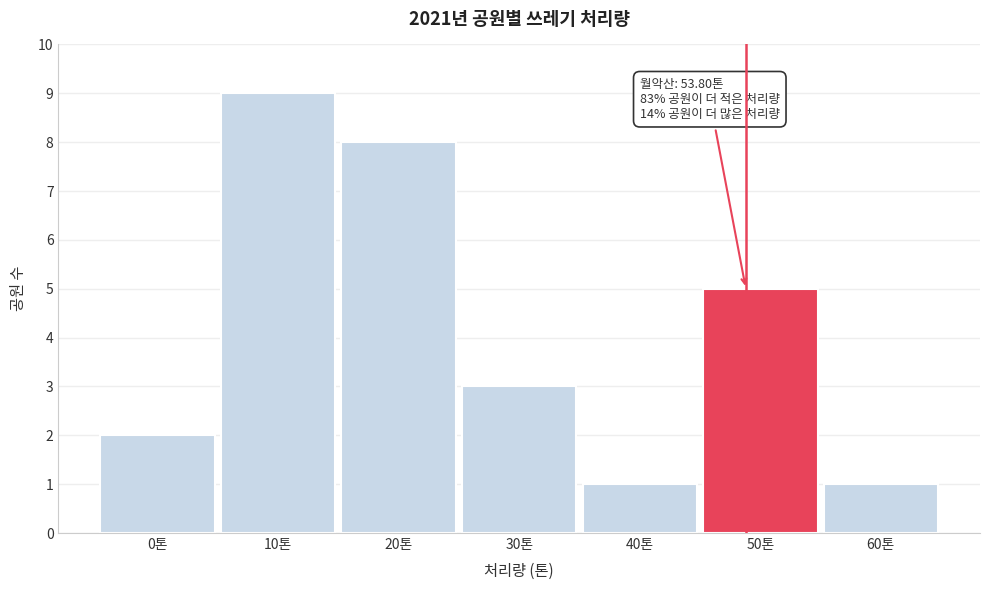

Reading right to left, extract all data points from this chart.

1	5	1	3	8	9	2